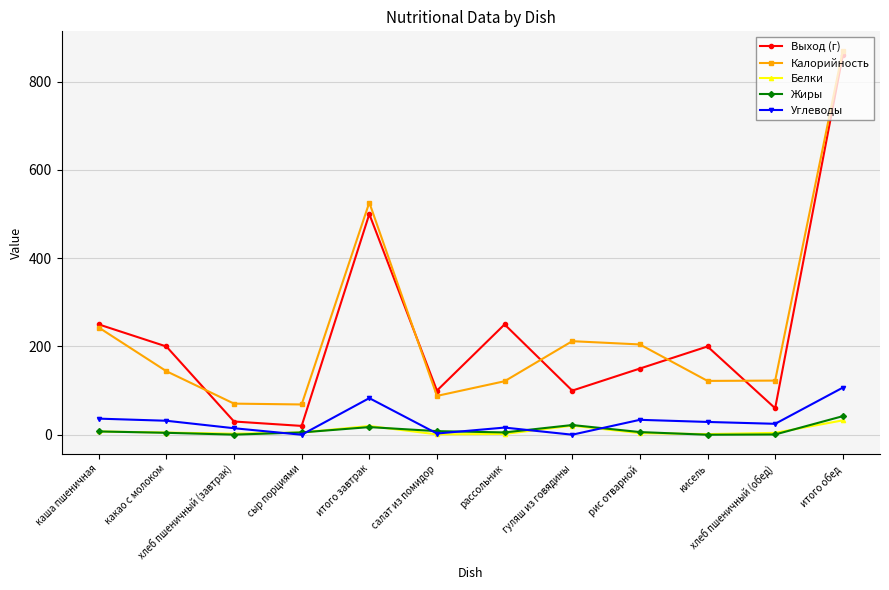

What is the sum of the Жиры values at сыр порциями and рассольник?

10.5